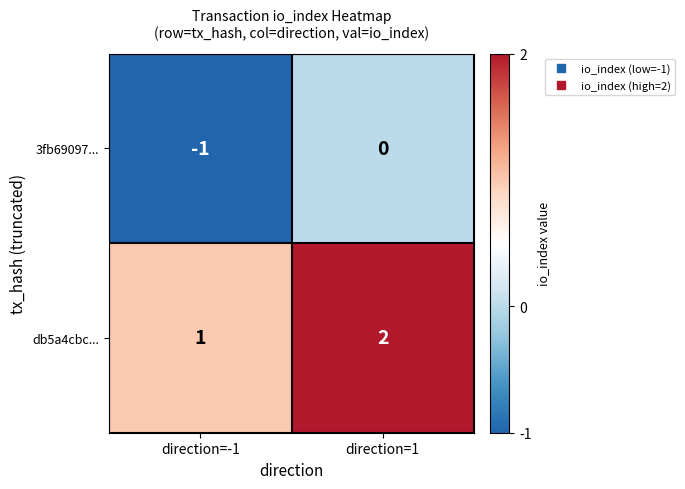

What is the spread (max minus min) of values at direction=1?

2